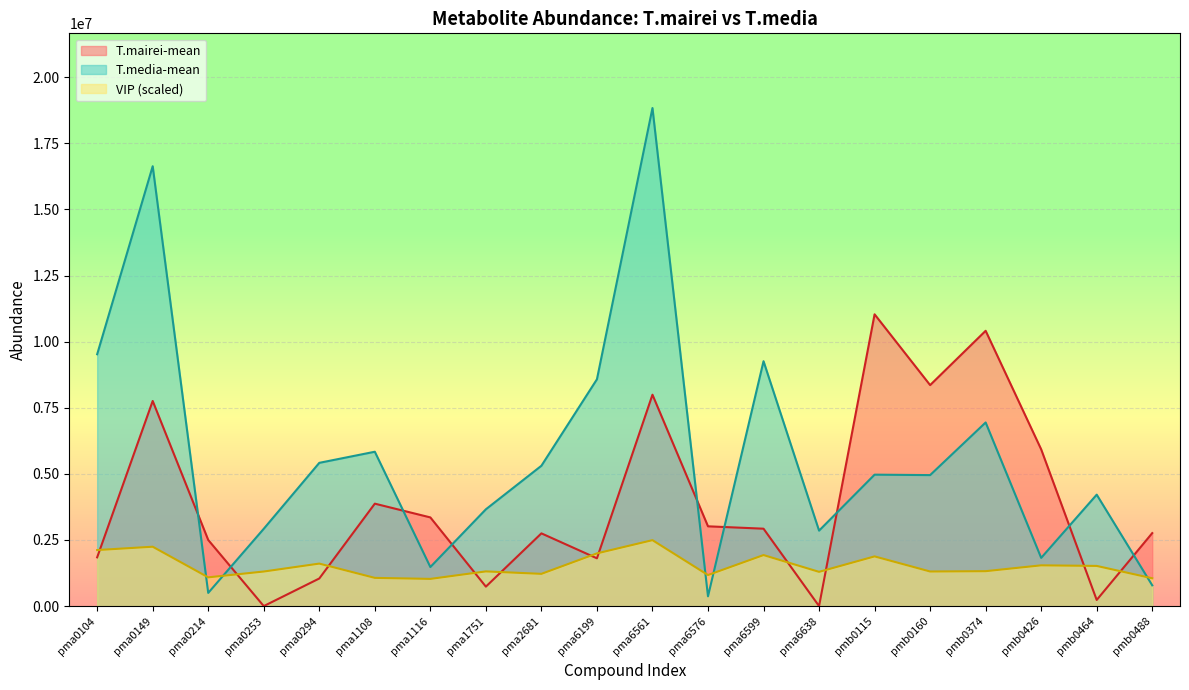

What is the minimum value for T.mairei-mean?

9.0